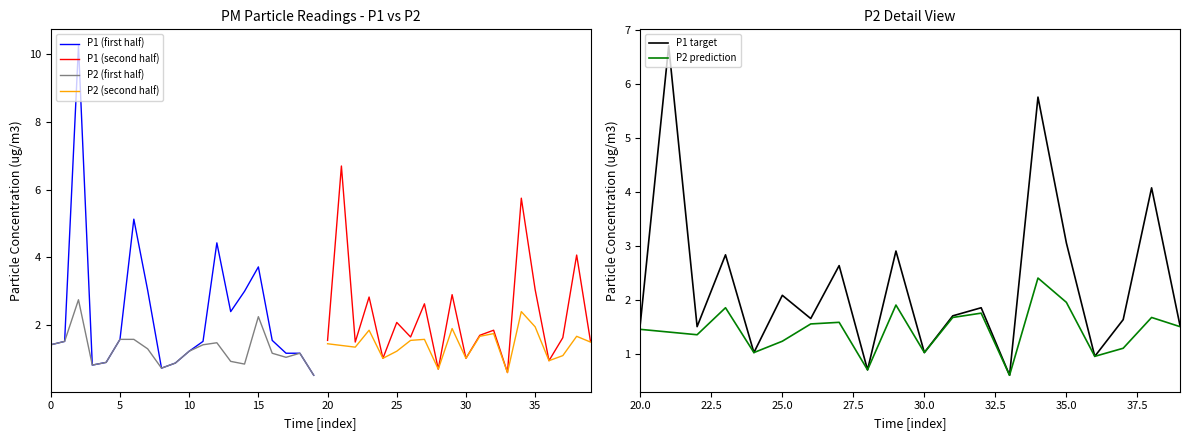

How many data points in P2 (second half) are less than 1?

3